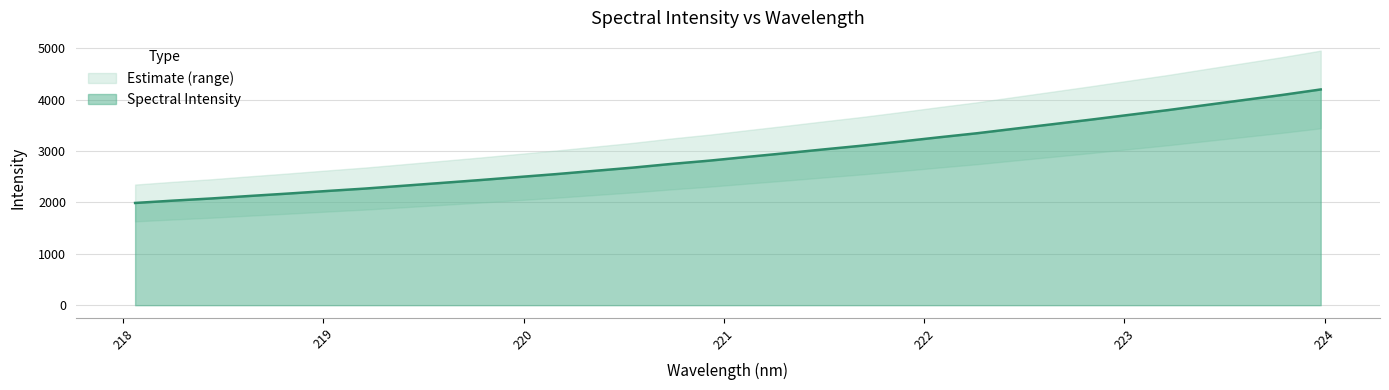

The chart shows a value of 1246.0 at 221.6902. True or false?

False